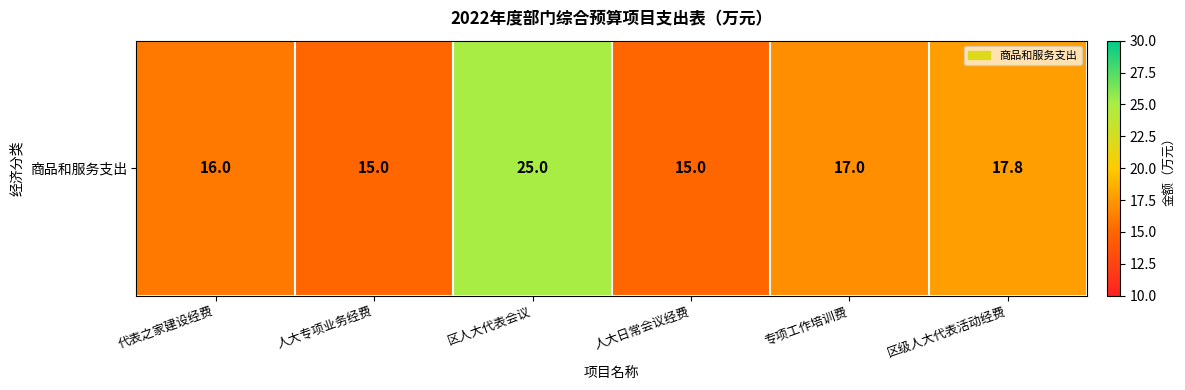

What is the smallest value displayed?

15.0